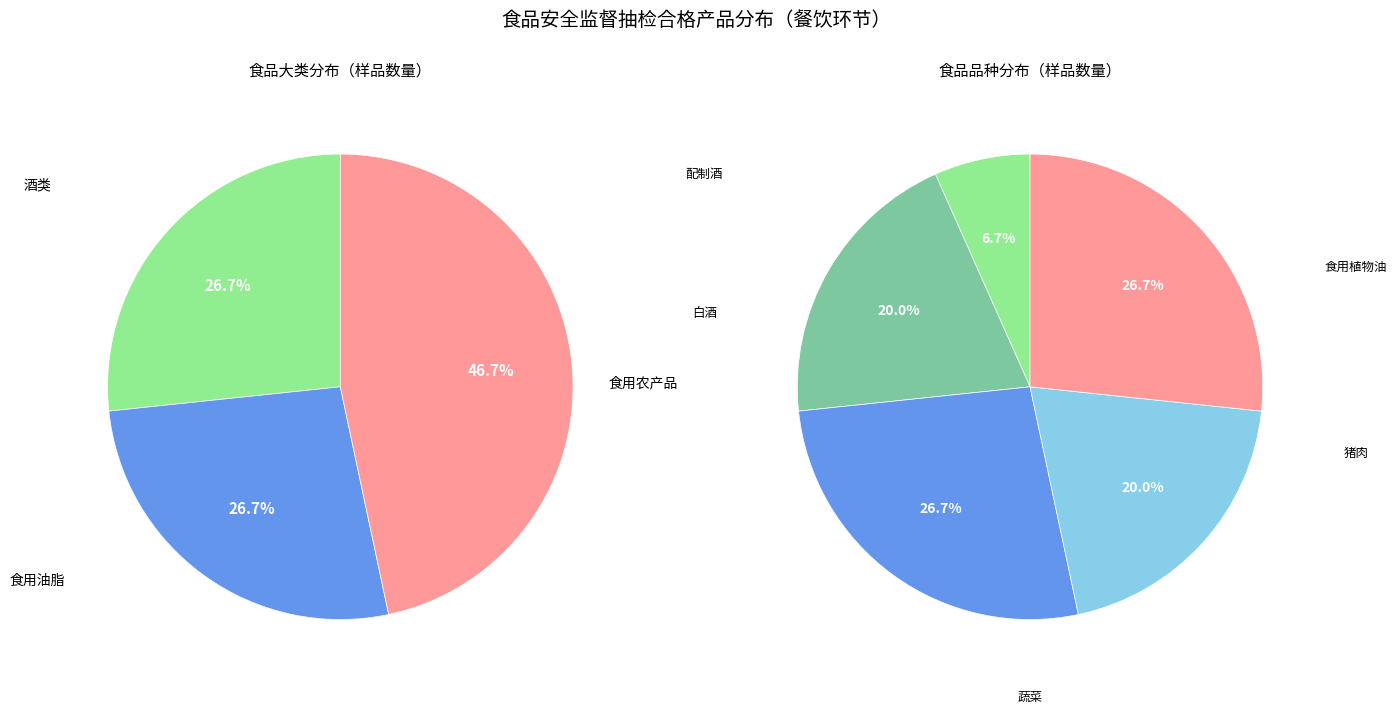

What is the change in value from 食用油、油脂及其制品 to 食用农产品?

+3